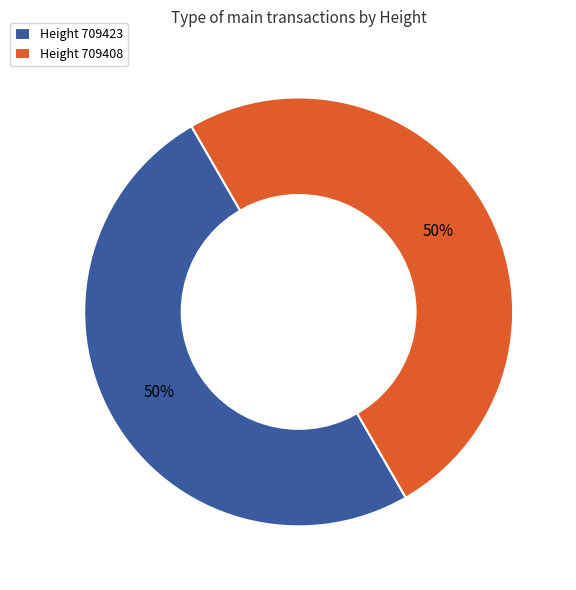

To the nearest percent, what is the combined percentage of Height 709408 and Height 709423?

100%